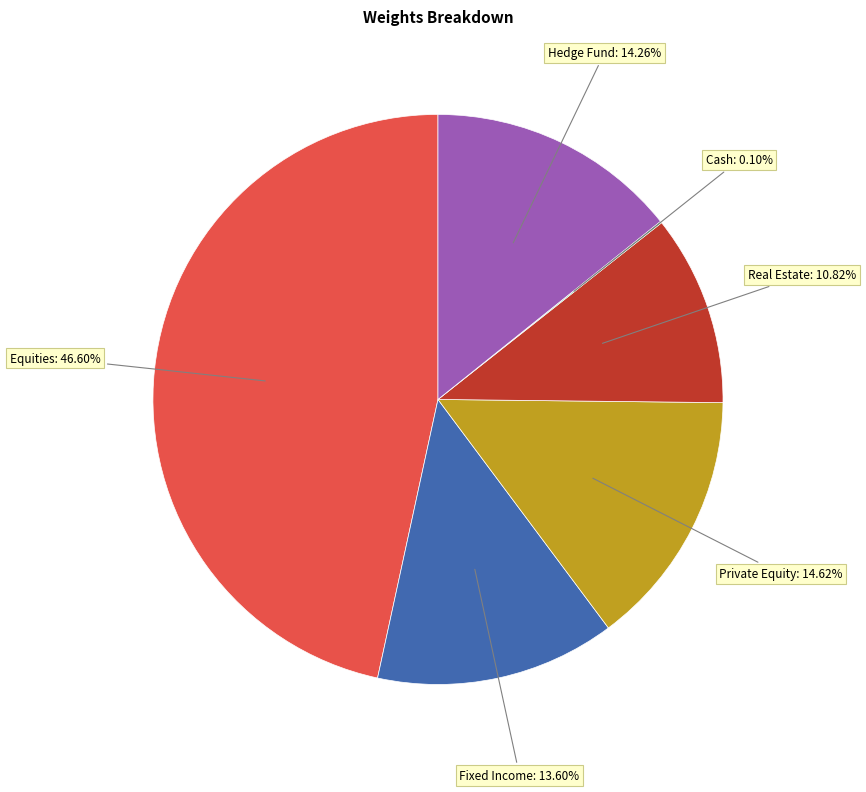

Do Equities and Hedge Fund together represent more than half of the pie?

Yes